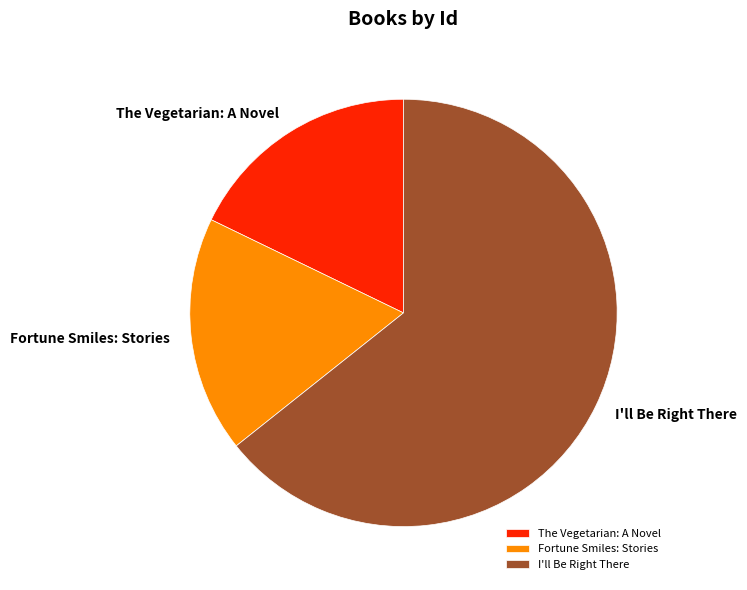

Is the sum of The Vegetarian: A Novel and Fortune Smiles: Stories greater than half?

No